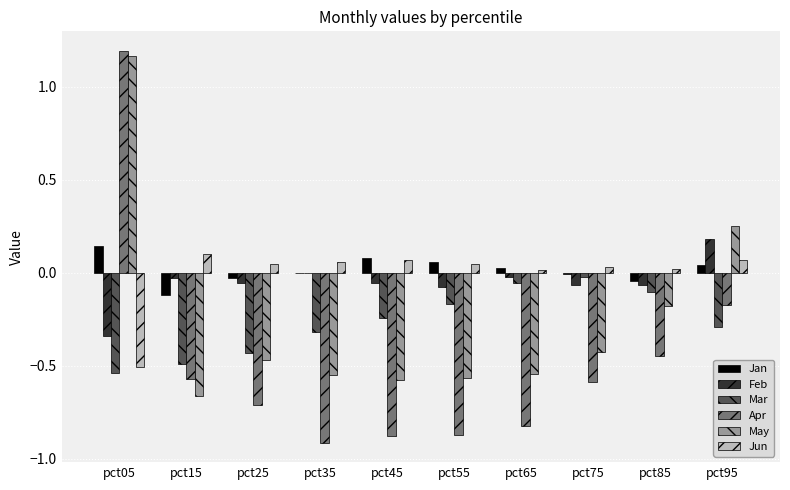

Which series changed the most between pct25 and pct75?

Mar